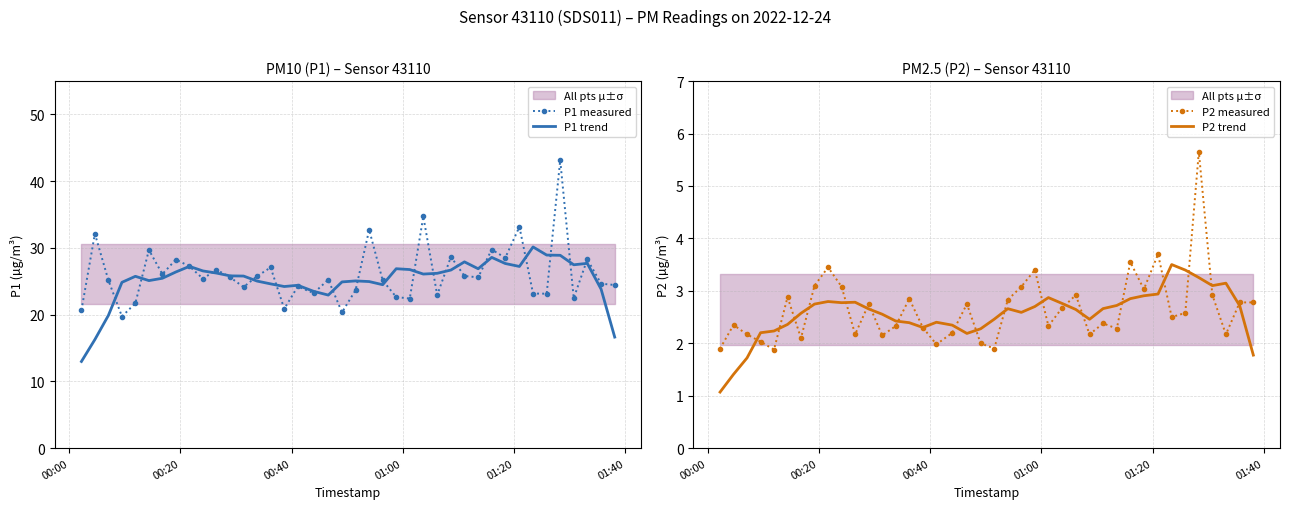

Reading left to right, extract all data points from this chart.

P1 measured: 20.7	32.1	25.1	19.7	21.7	29.7	26.1	28.3	27.2	25.4	26.8	25.6	24.1	25.8	27.1	20.9	24.2	23.2	25.2	20.4	23.7	32.7	25.1	22.6	22.4	34.7	22.9	28.7	25.8	25.6	29.8	28.5	33.2	23.2	23.1	43.1	22.5	28.3	24.6	24.4
P1 trend: 13.0	16.3	19.9	24.9	25.8	25.1	25.5	26.4	27.2	26.6	26.2	25.8	25.8	25.0	24.6	24.2	24.4	23.5	22.9	24.9	25.1	25.0	24.5	26.9	26.8	26.1	26.2	26.7	27.9	26.9	28.6	27.7	27.2	30.2	28.9	28.9	27.5	27.7	23.8	16.6
P2 measured: 1.9	2.4	2.2	2.0	1.9	2.9	2.1	3.1	3.5	3.1	2.2	2.8	2.1	2.3	2.9	2.3	2.0	2.2	2.8	2.0	1.9	2.8	3.1	3.4	2.3	2.7	2.9	2.2	2.4	2.3	3.5	3.0	3.7	2.5	2.6	5.7	2.9	2.2	2.8	2.8
P2 trend: 1.1	1.4	1.7	2.2	2.2	2.4	2.6	2.7	2.8	2.8	2.8	2.7	2.6	2.4	2.4	2.3	2.4	2.3	2.2	2.3	2.5	2.7	2.6	2.7	2.9	2.8	2.6	2.5	2.7	2.7	2.9	2.9	2.9	3.5	3.4	3.3	3.1	3.1	2.7	1.8